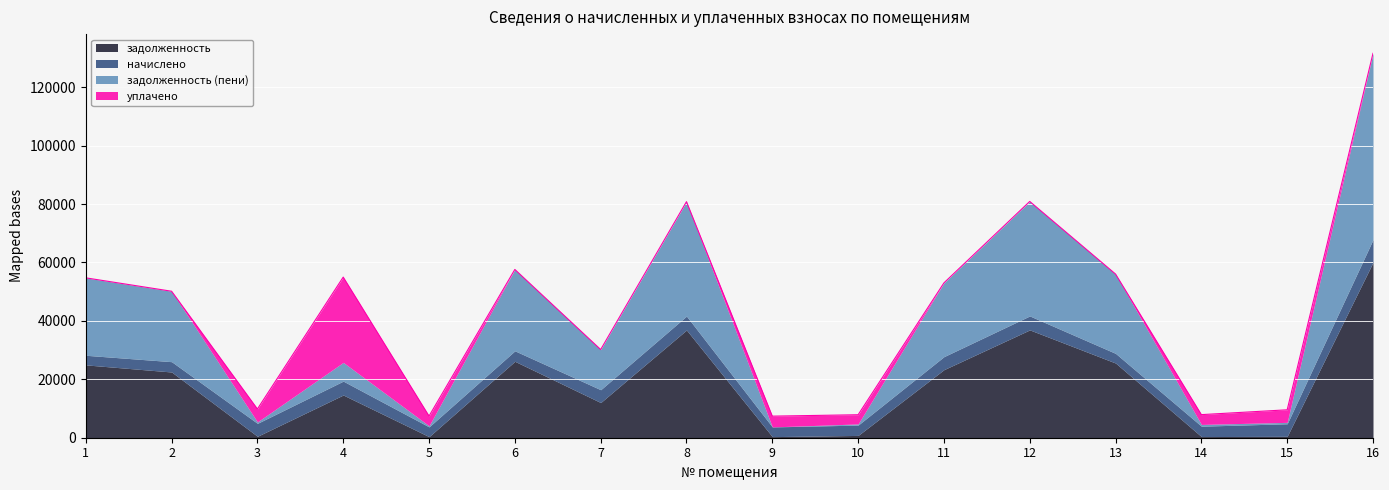

What is the value of the задолженность point at the 2nd from the left?

22501.0